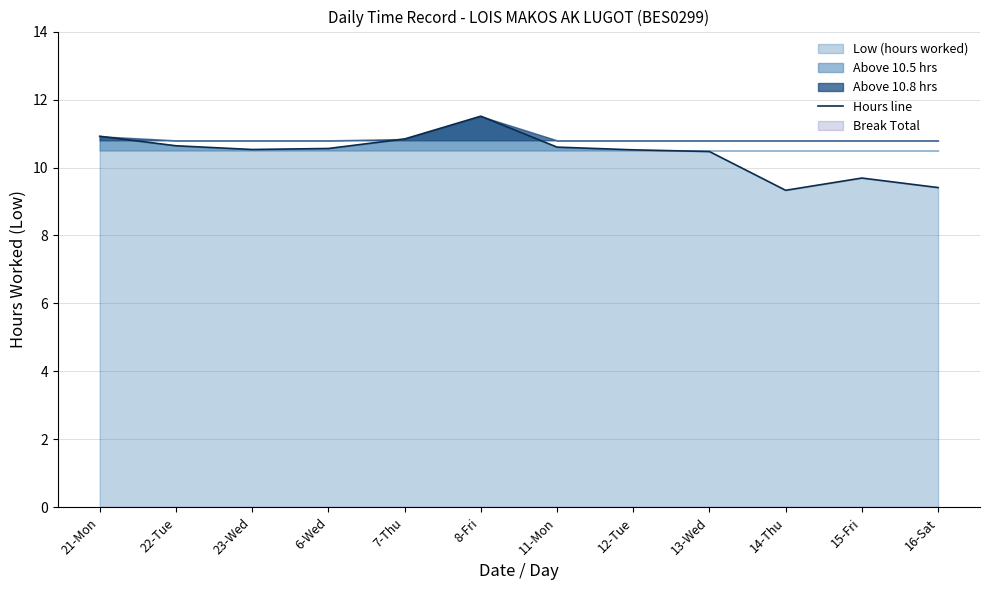

The chart shows a value of 9.4 at 16-Sat. True or false?

True